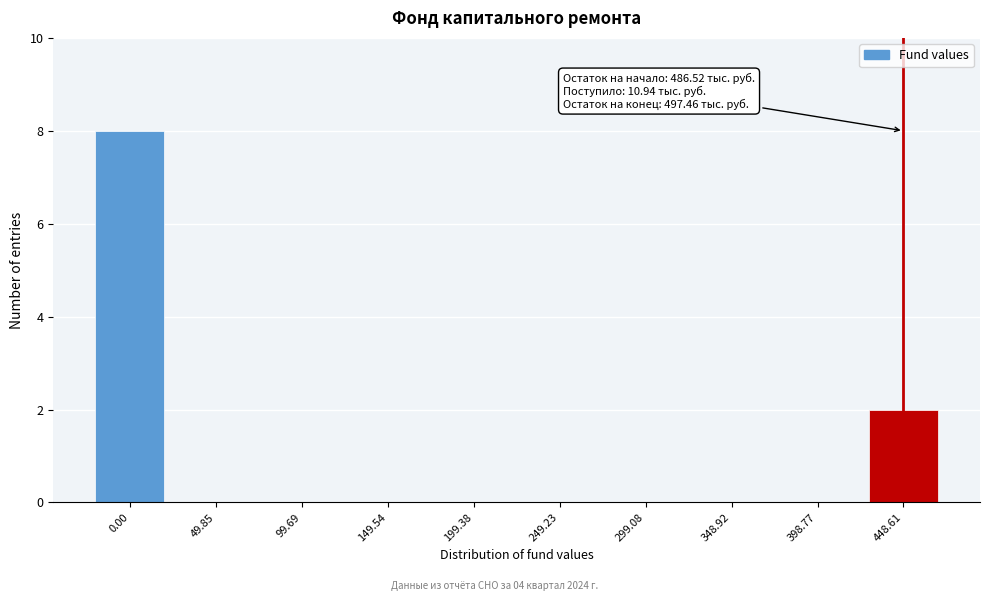

Reading left to right, what are all the values shown in this chart?

0.00=8	49.85=0	99.69=0	149.54=0	199.38=0	249.23=0	299.08=0	348.92=0	398.77=0	448.61=2